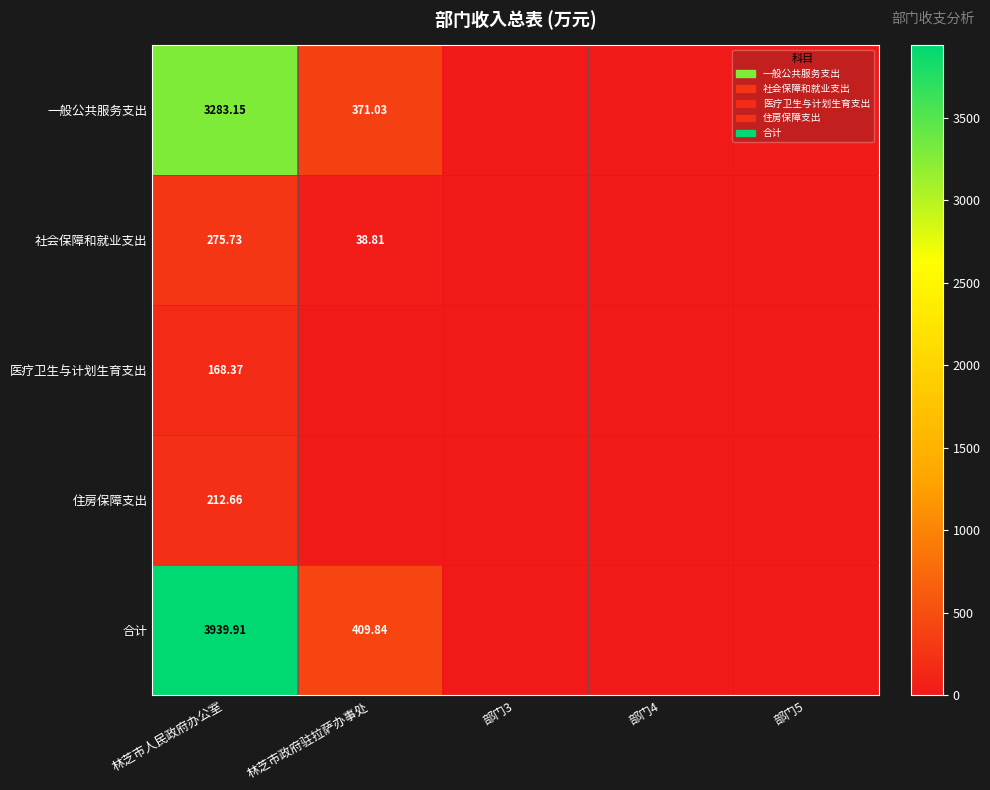

True or false: 医疗卫生与计划生育支出 has a value of 168.4 at 林芝市人民政府办公室.

True